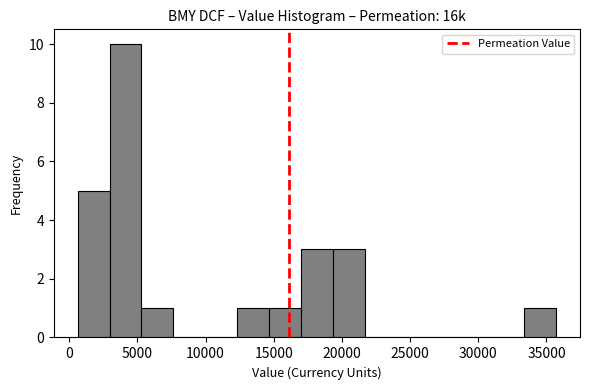

Reading left to right, list every bar in this chart as the range it spans on the x-axis followed by its height. Neither the bar edges nor the heights are printed on the chart, so give them approximately, as read against the axes.

500 to 3000: 5
3000 to 5500: 10
5500 to 7500: 1
7500 to 10000: 0
10000 to 12500: 0
12500 to 14500: 1
14500 to 17000: 1
17000 to 19500: 3
19500 to 21500: 3
21500 to 24000: 0
24000 to 26500: 0
26500 to 28500: 0
28500 to 31000: 0
31000 to 33500: 0
33500 to 35500: 1